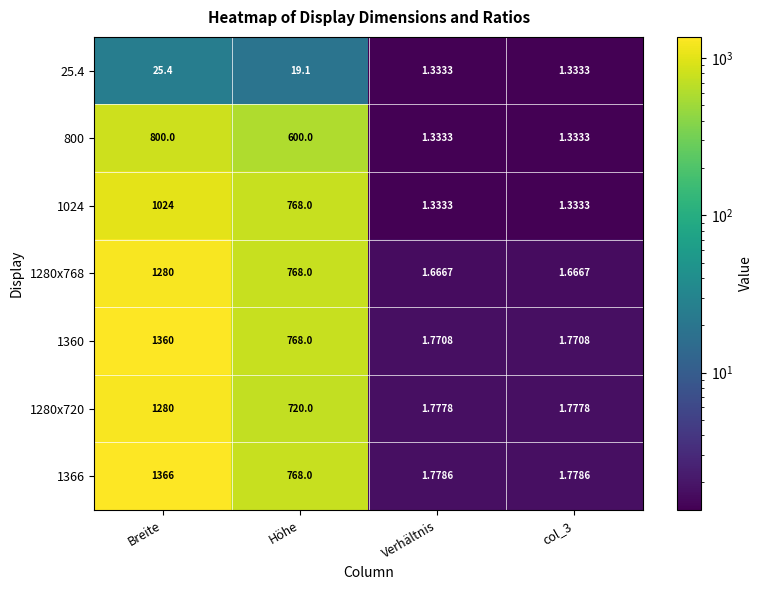

Is the value of 1360 at col_3 greater than the value of 1280x768 at col_3?

Yes